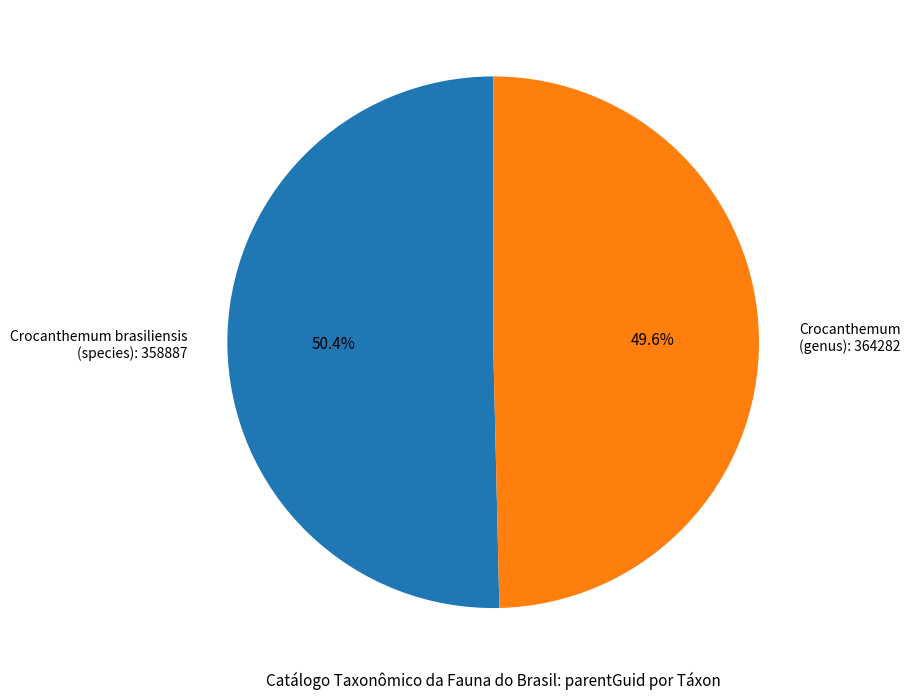

Which slice is the largest?

Crocanthemum brasiliensis (species): 358887